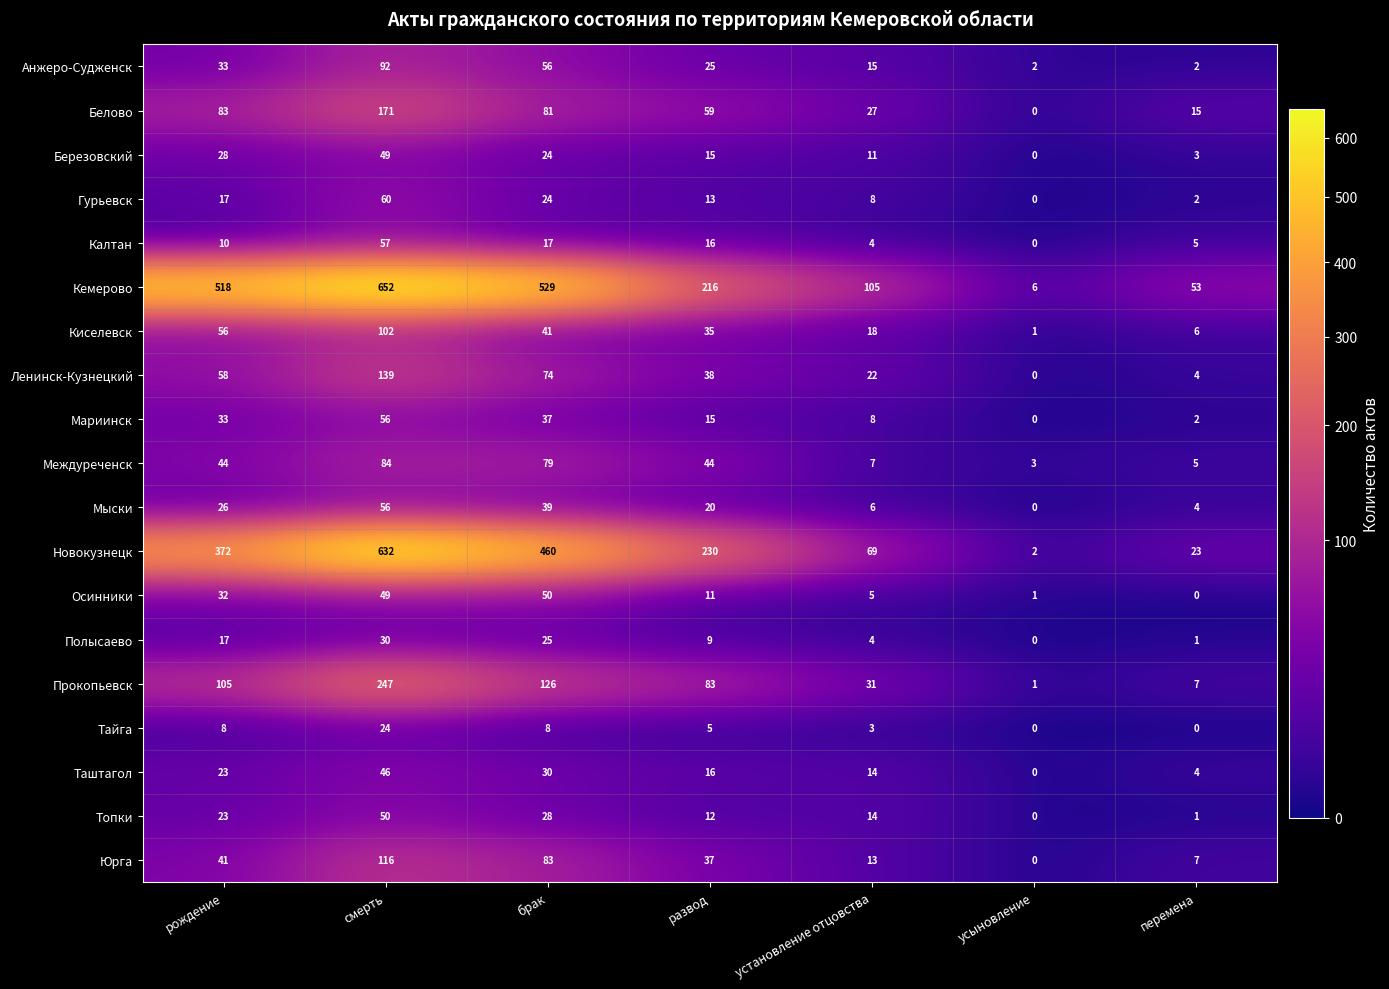

What value does the Березовский series have at брак?

24